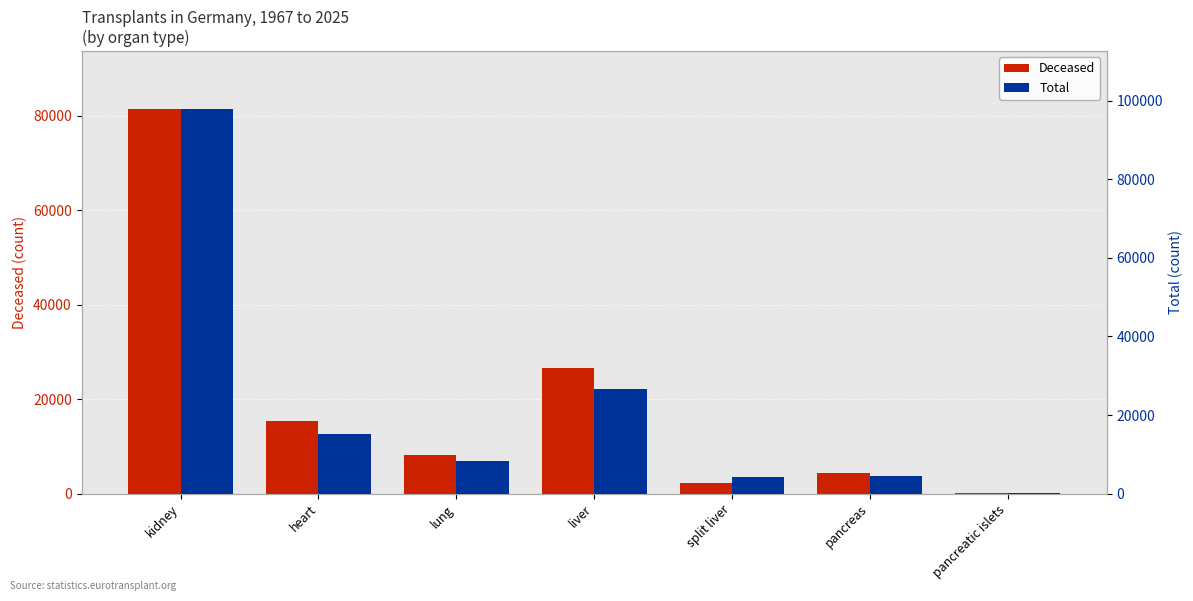

What is the difference between the Deceased values at pancreatic islets and lung?

8106